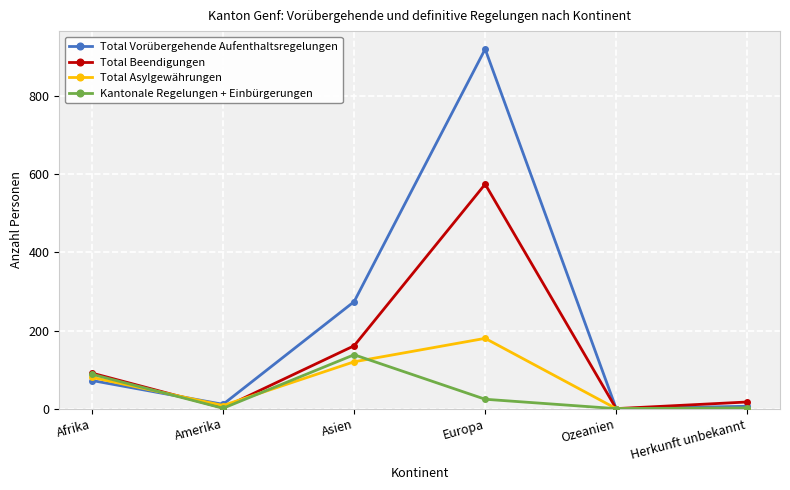

What is the spread (max minus min) of values at Asien?

154